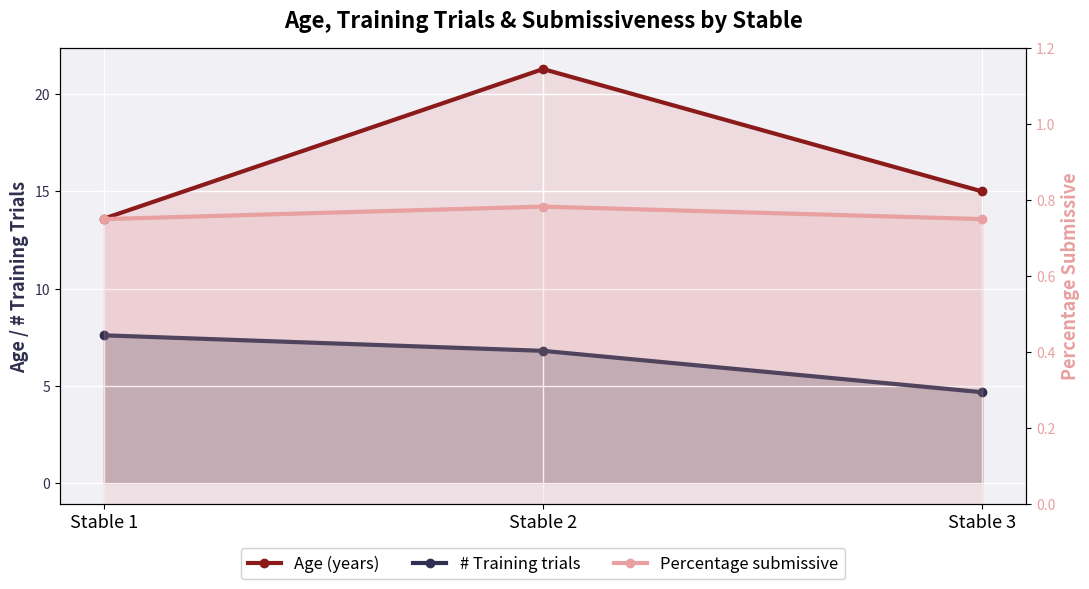

What is the spread (max minus min) of values at Stable 3?

14.2